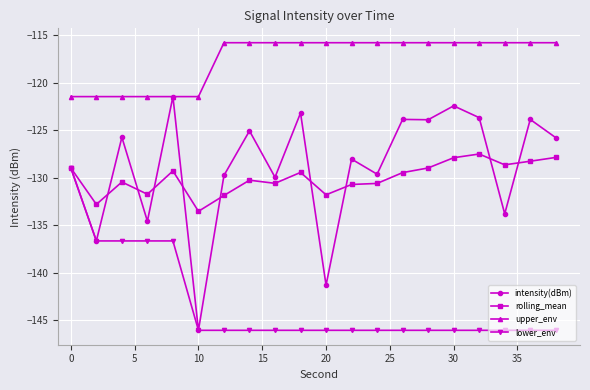

What is the minimum value for intensity(dBm)?

-146.1